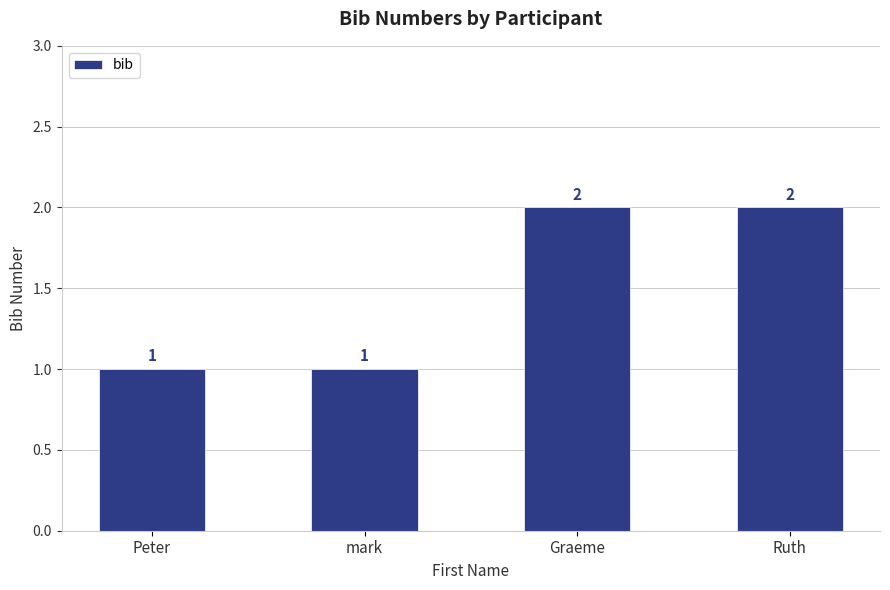

How many values are below 2?

2